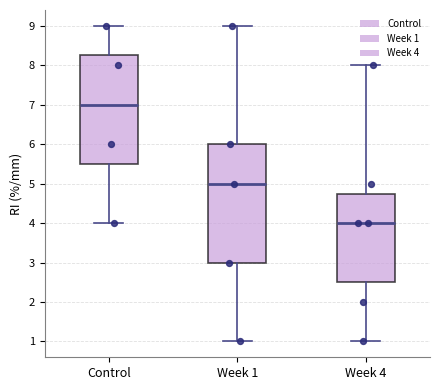

Comparing the boxes themselves (not the whiskers), which one is the tallest?

Week 1